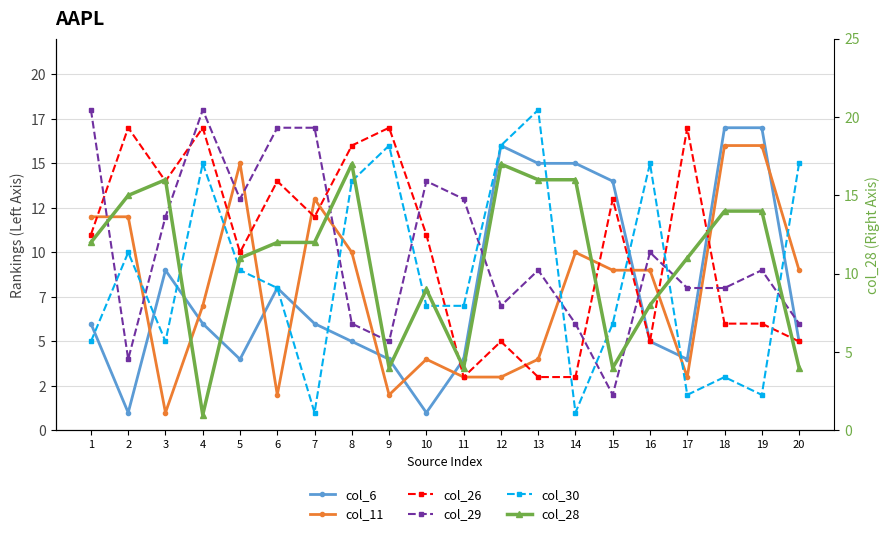

How many interior local valleys does the col_11 series have?

4